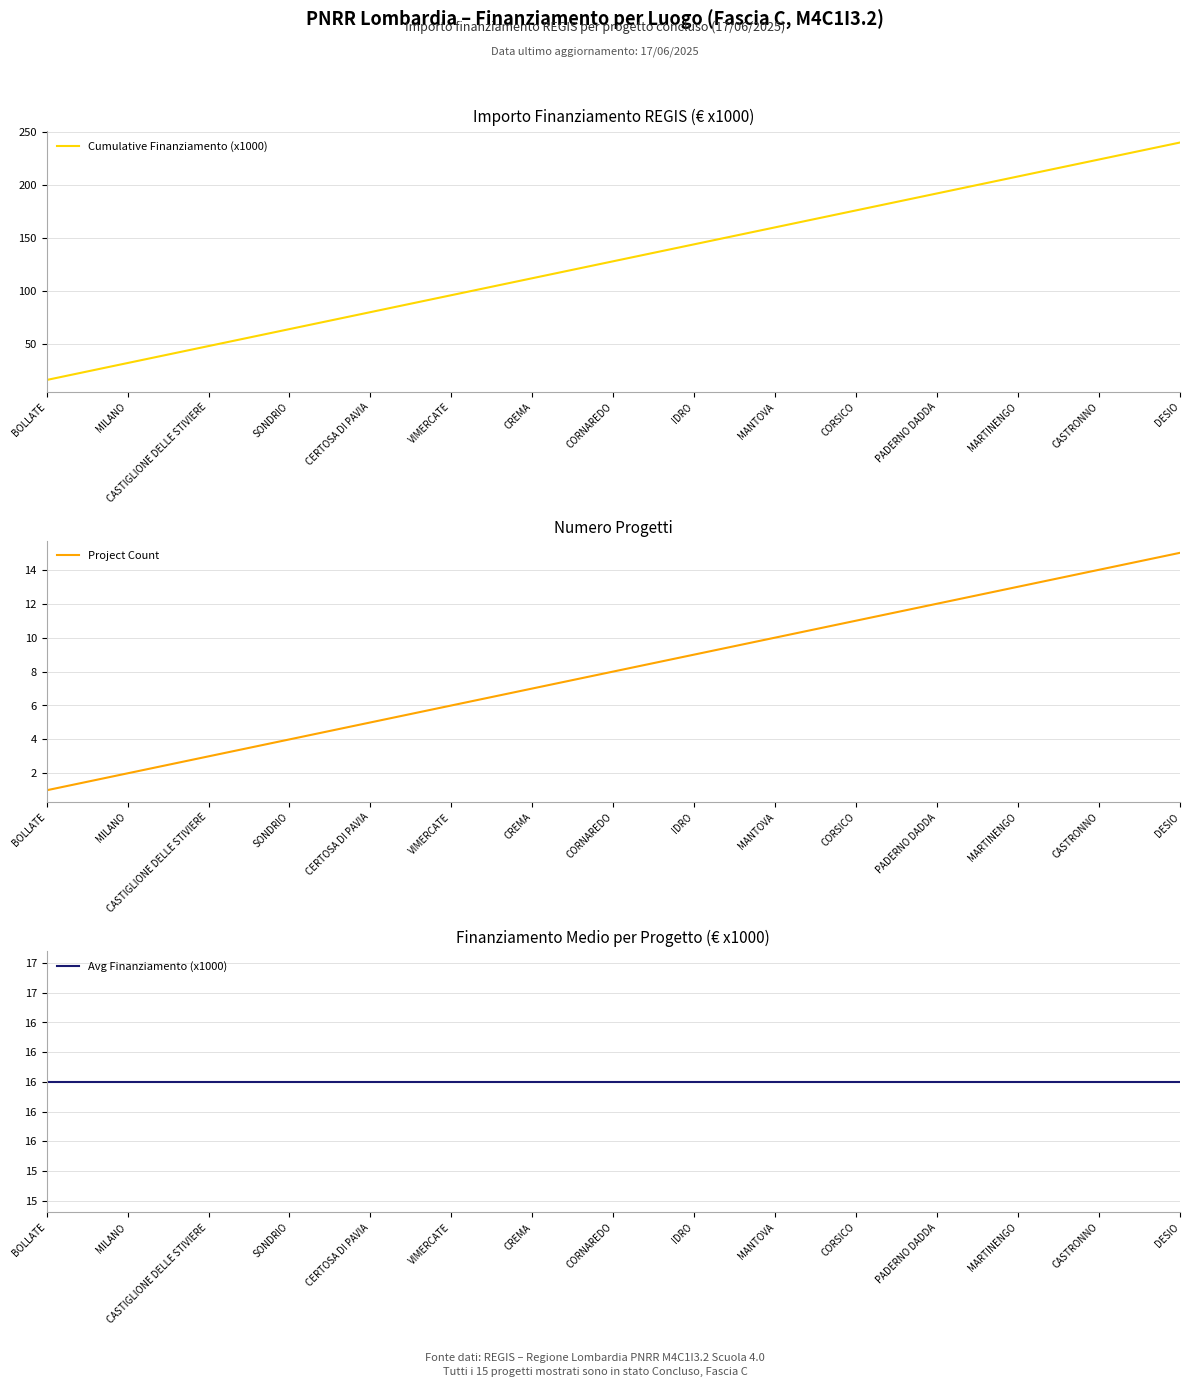

What are all the series names shown in the legend?

Cumulative Finanziamento (x1000), Project Count, Avg Finanziamento (x1000)